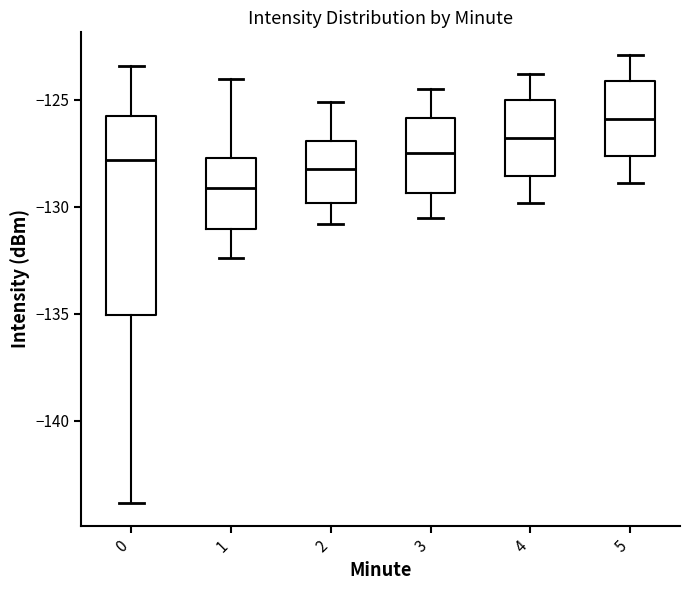

Comparing the boxes themselves (not the whiskers), which one is the tallest?

0